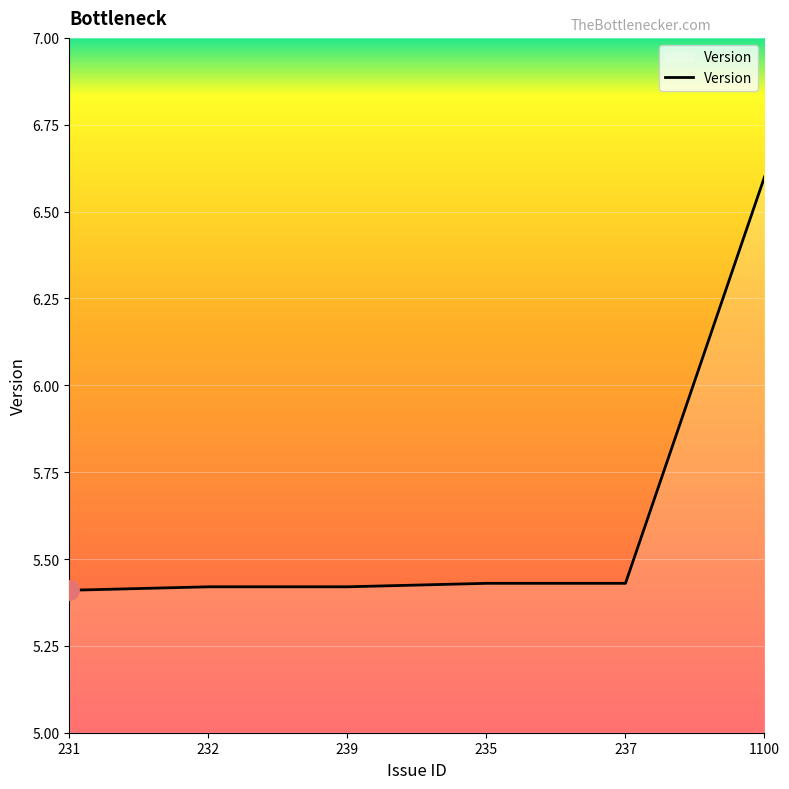

How many values are between 5 and 6?

5